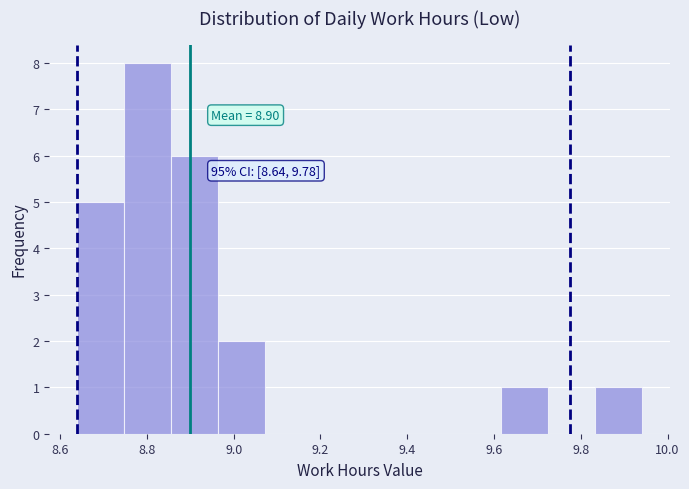

Over which range of the x-axis is the bar tallest?

8.74 to 8.86